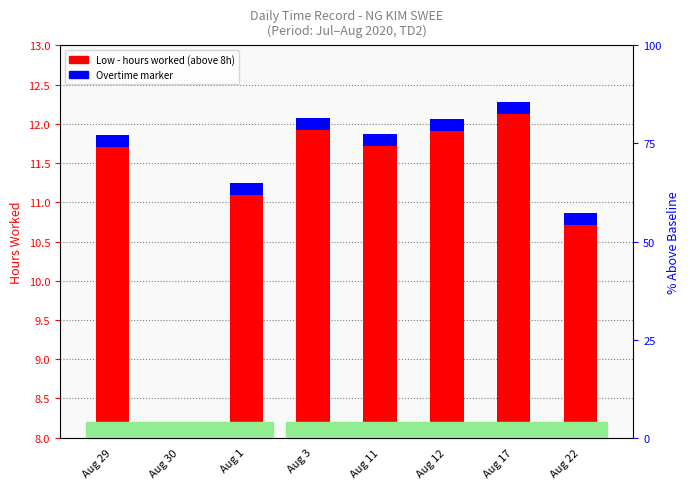

Where does the Low (hours above 8h) series first go above 3?

Aug 29